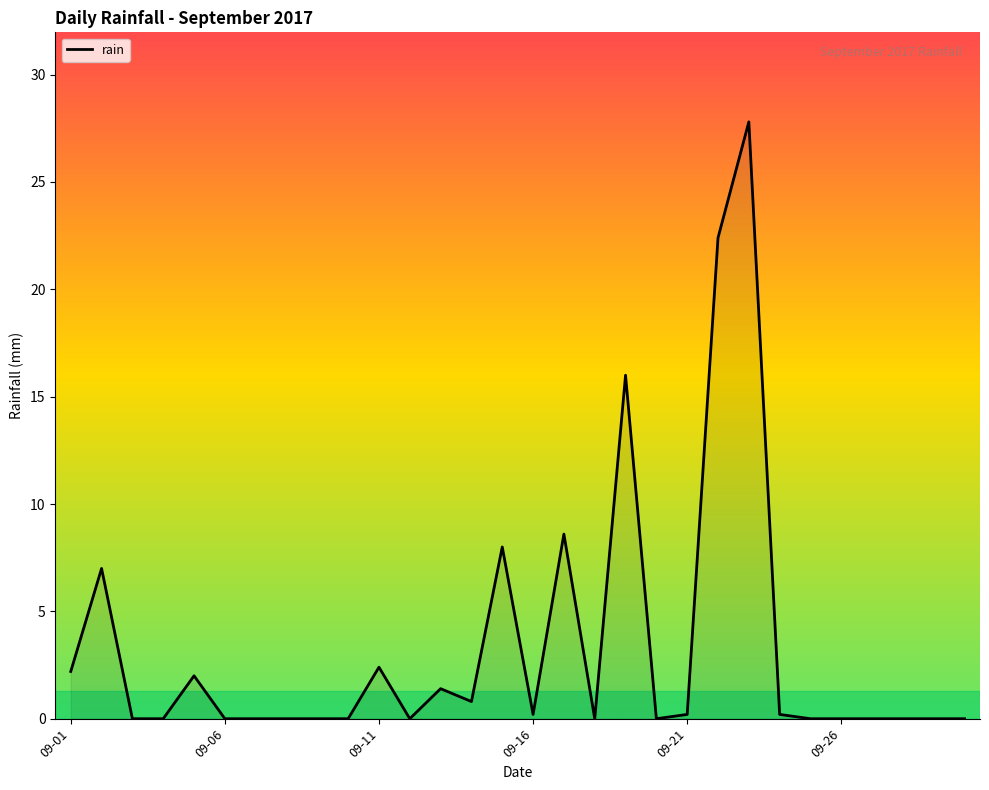

What is the difference between the maximum and minimum values?

27.8